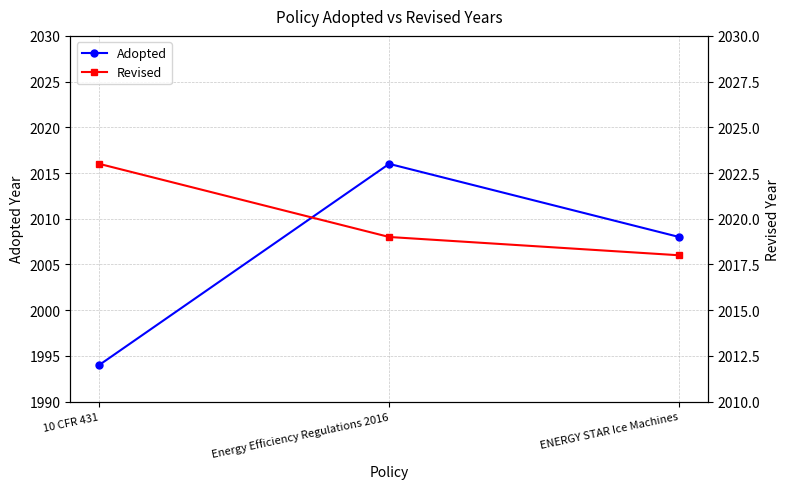

Does the chart display data point markers on the line(s)?

Yes